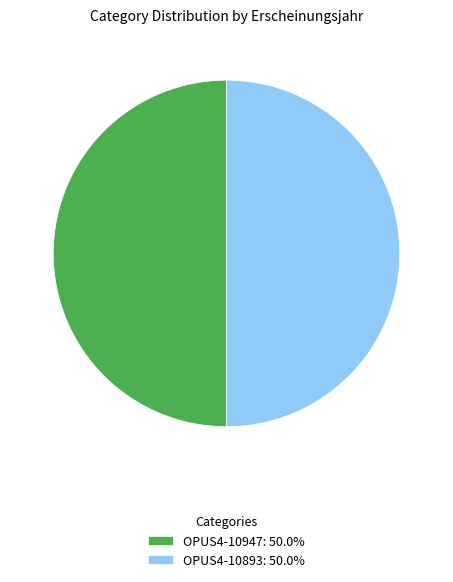

What is the ratio of the value at OPUS4-10893: 50.0% to the value at OPUS4-10947: 50.0%?

1.0